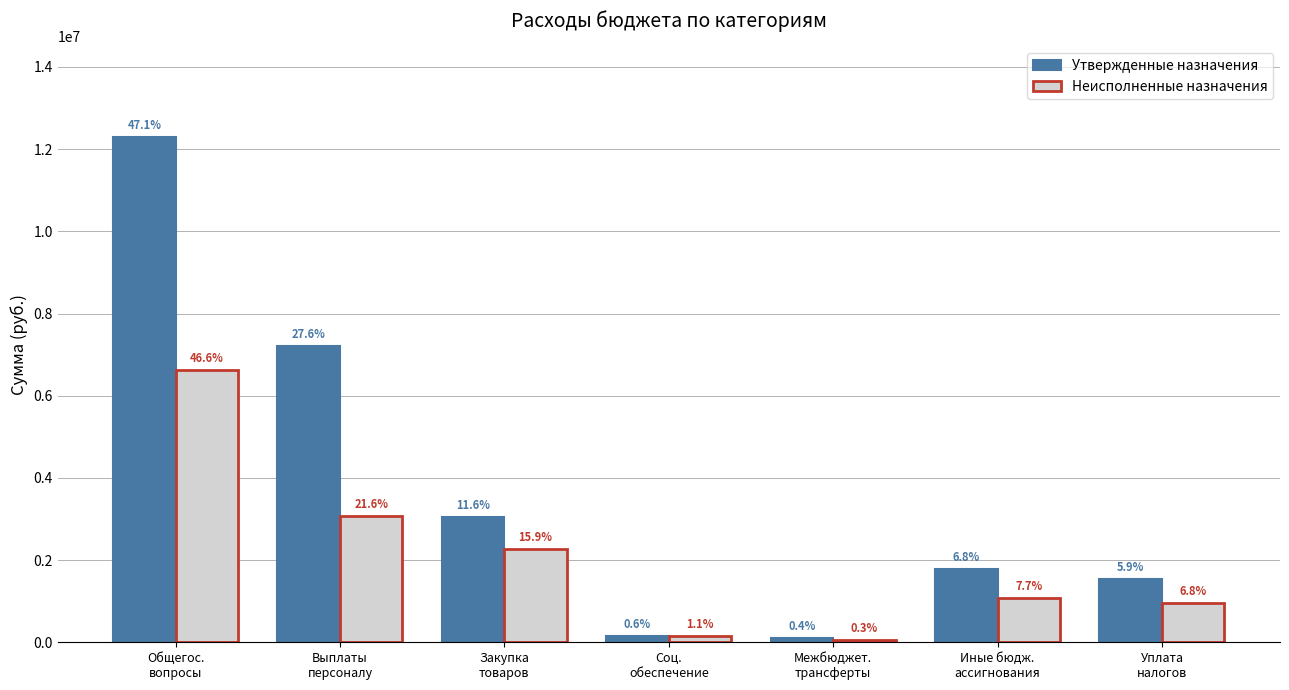

List the labels in order of Неисполненные назначения value, smallest first.

Межбюджет.
трансферты, Соц.
обеспечение, Уплата
налогов, Иные бюдж.
ассигнования, Закупка
товаров, Выплаты
персоналу, Общегос.
вопросы